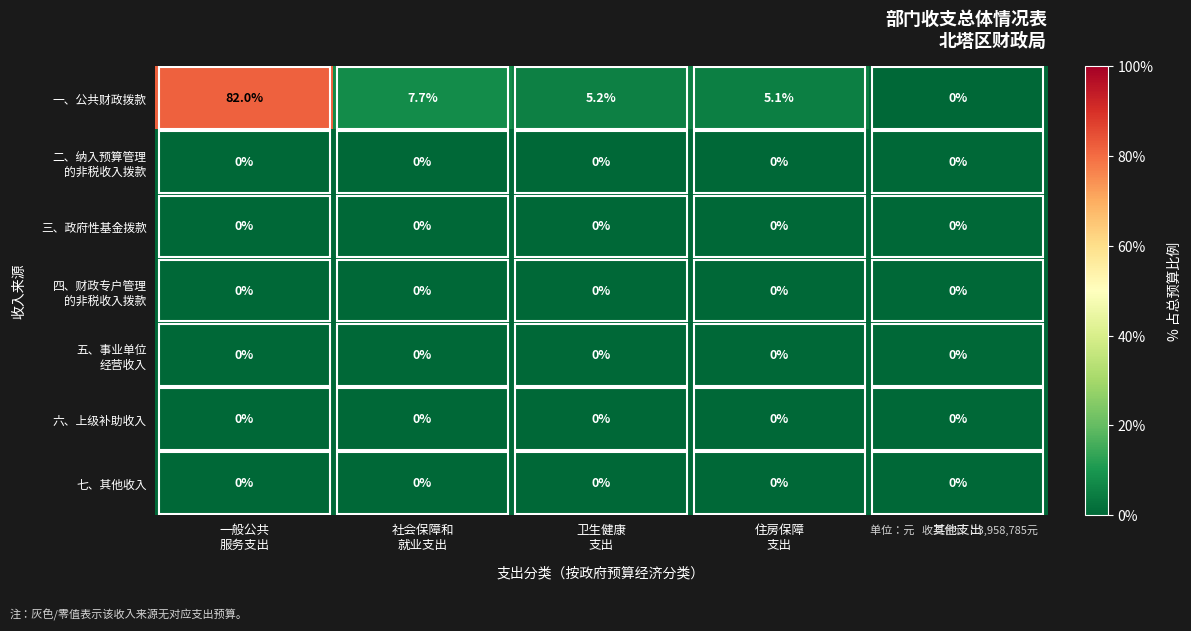

What is the maximum value shown in the chart?

82.0